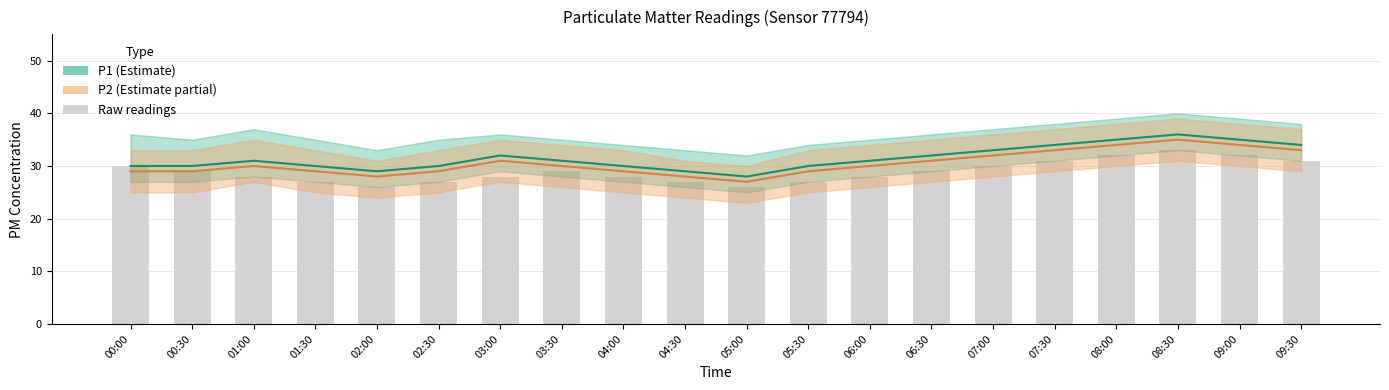

Is it true that P2 equals 30 at 06:00?

True